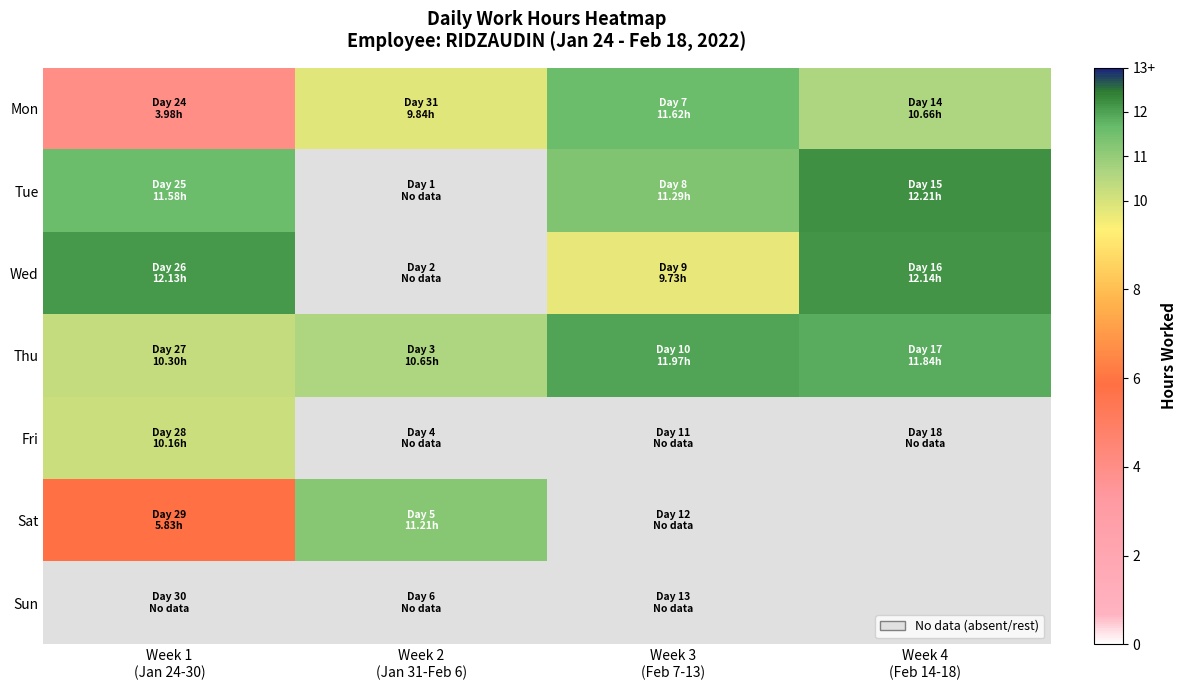

Where is Mon nearest to the value 7?

Week 2 (Jan 31-Feb 6)